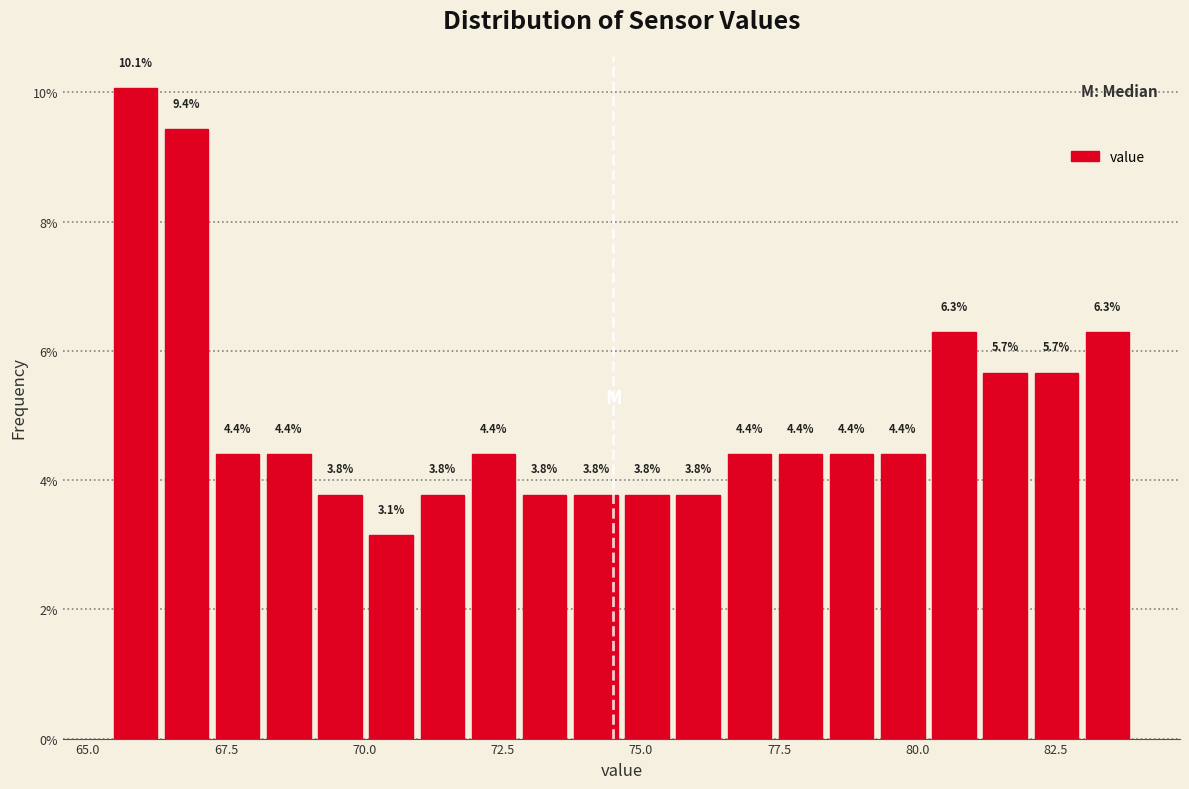

Read against the x-axis, roughly where is the centre of the tallest bar?

66.0